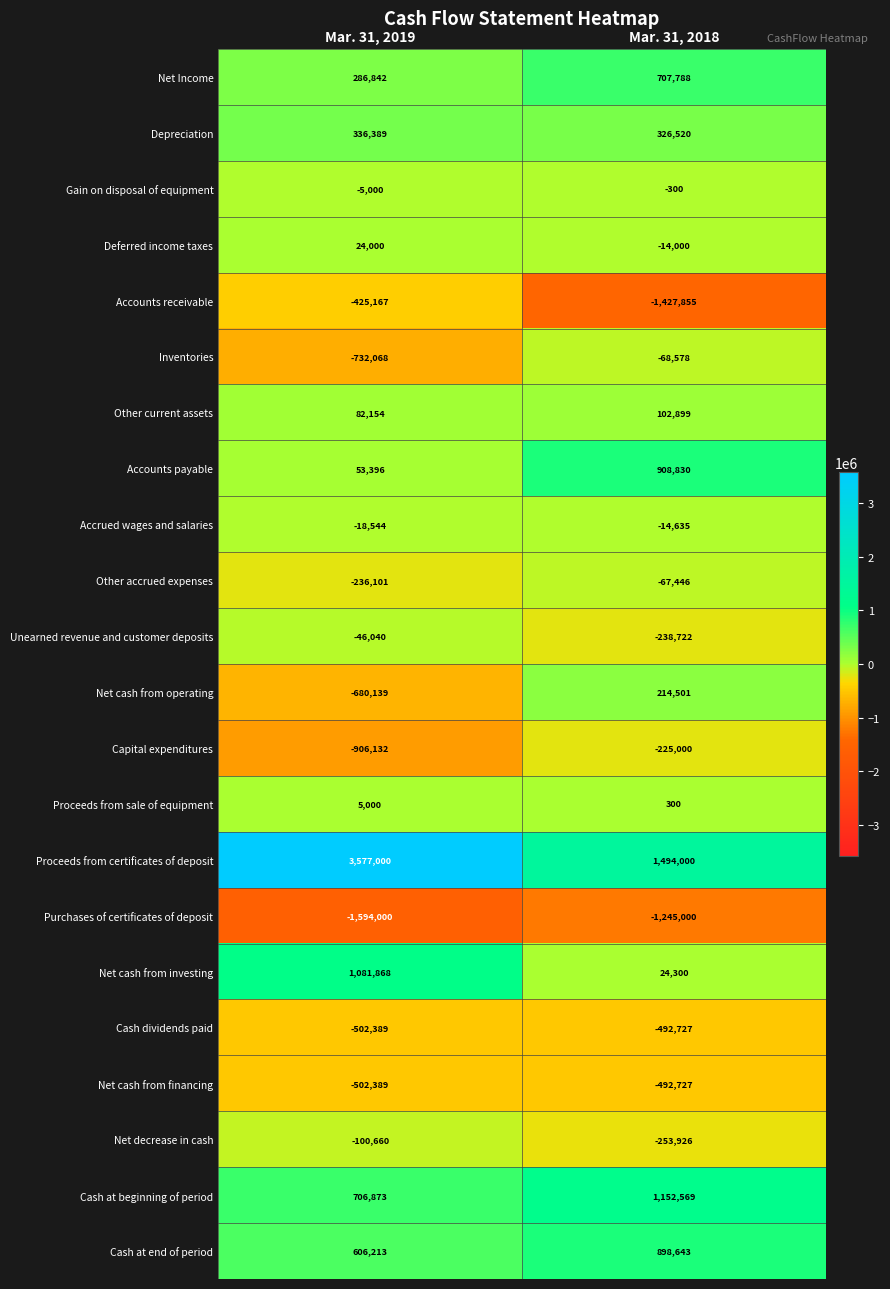

What is the sum of the Proceeds from certificates of deposit values at Mar. 31, 2018 and Mar. 31, 2019?

5071000